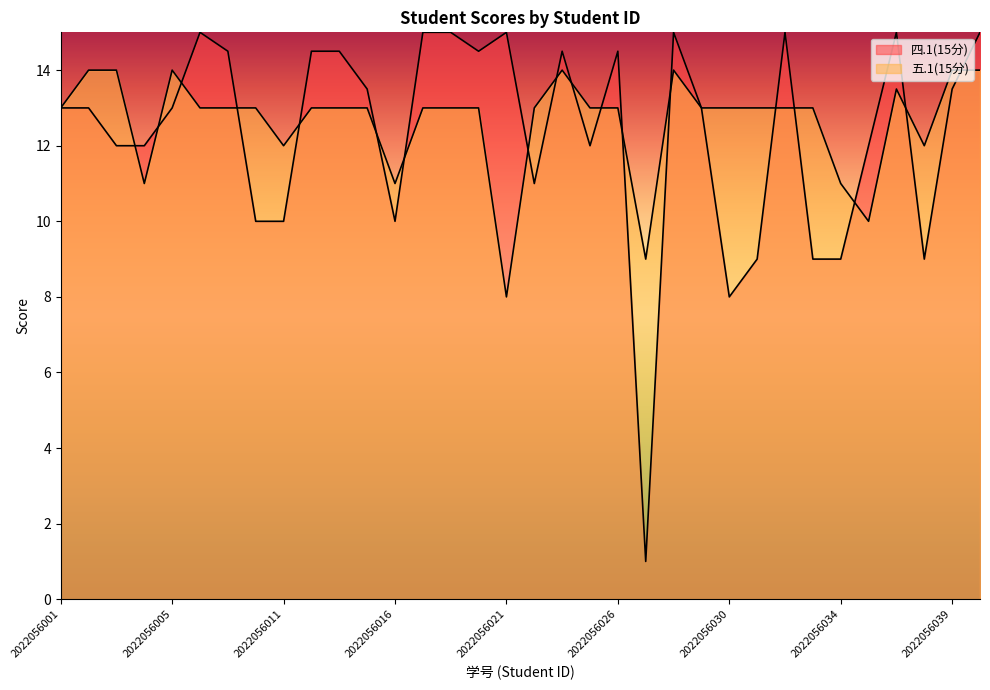

True or false: 四.1(15分) has more than 0 points higher than both neighbors.

True